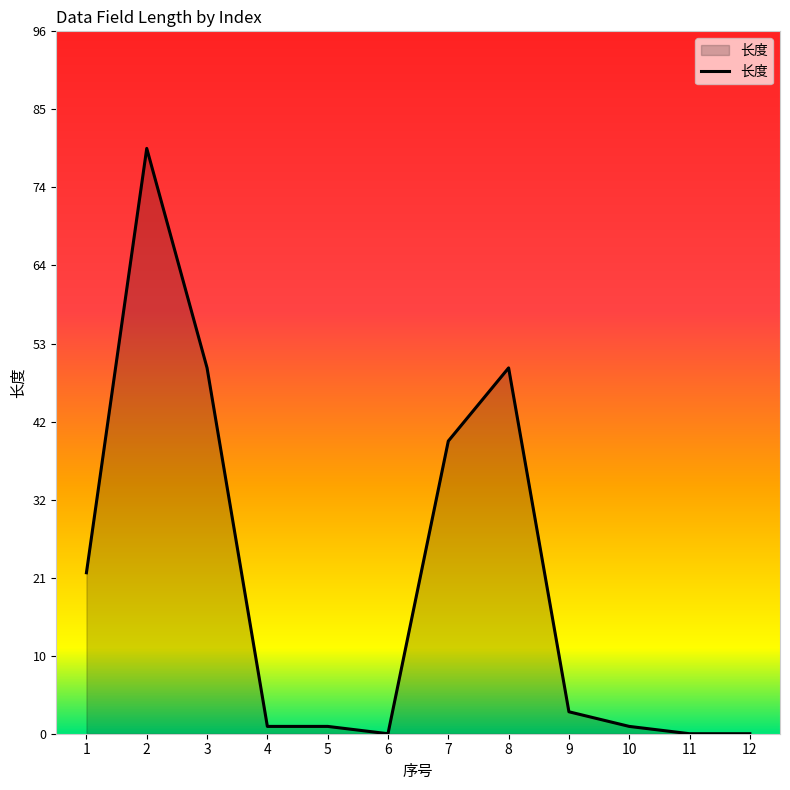

What is the maximum value shown in the chart?

80